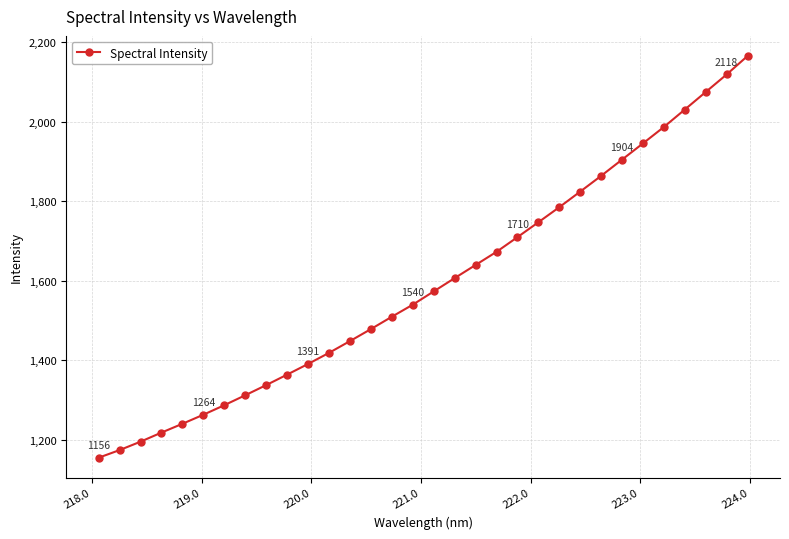

What is the maximum value shown in the chart?

2164.7